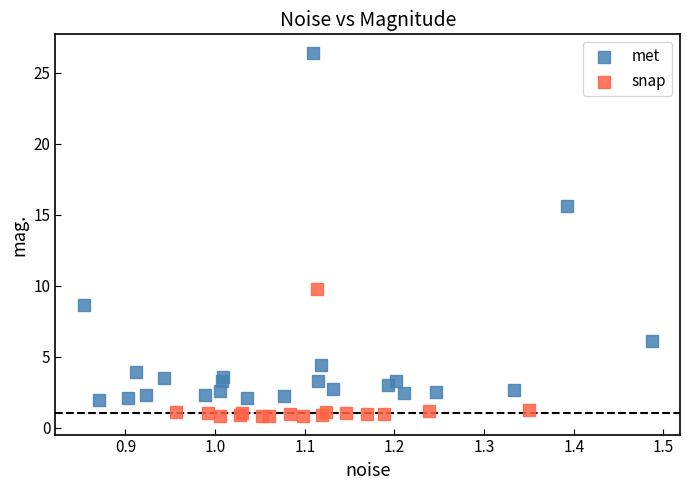

Which series contains the lowest Y value?

snap